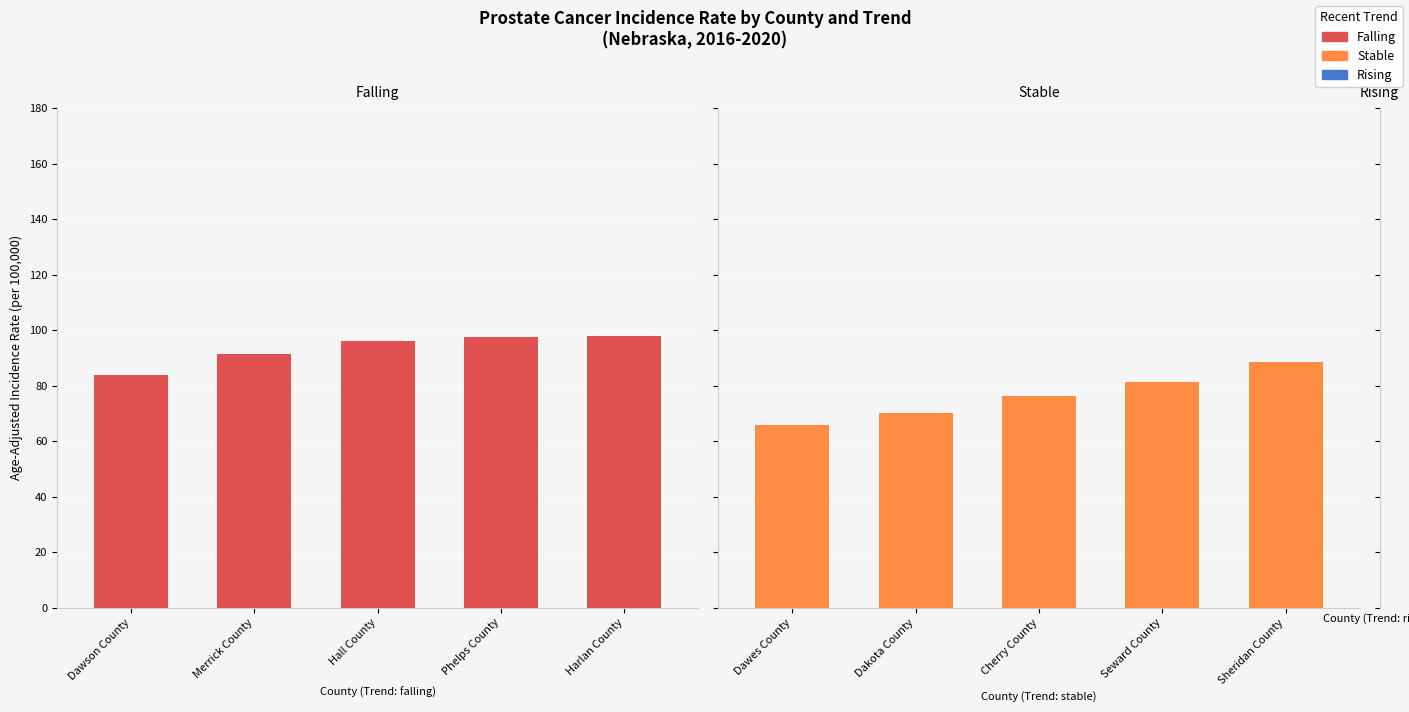

What is the difference between the second highest and second lowest values in the stable series?

11.1